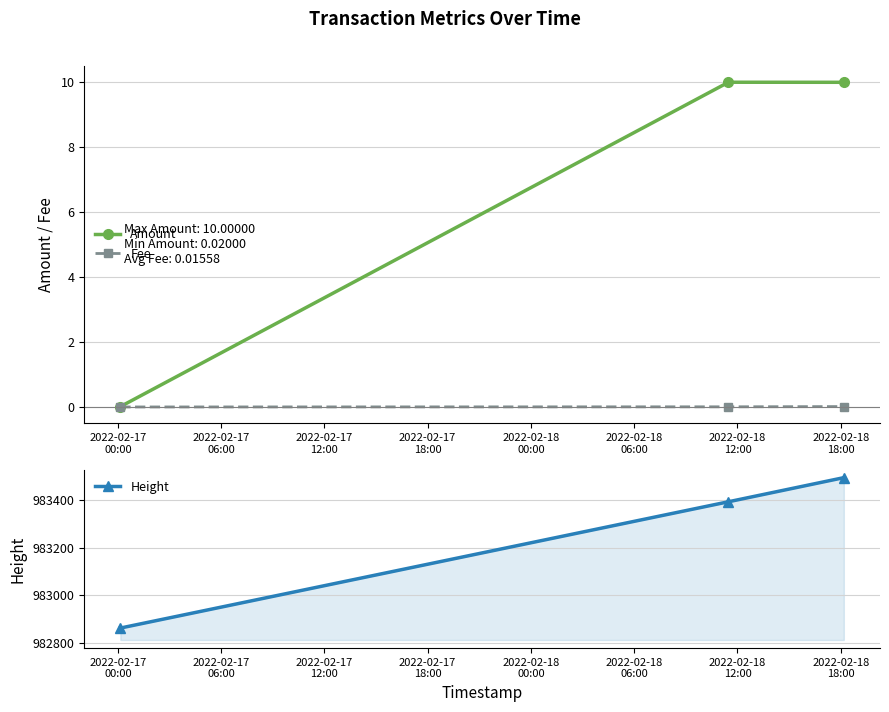

Which category has the lowest value in the Fee series?

2022-02-17
00:00